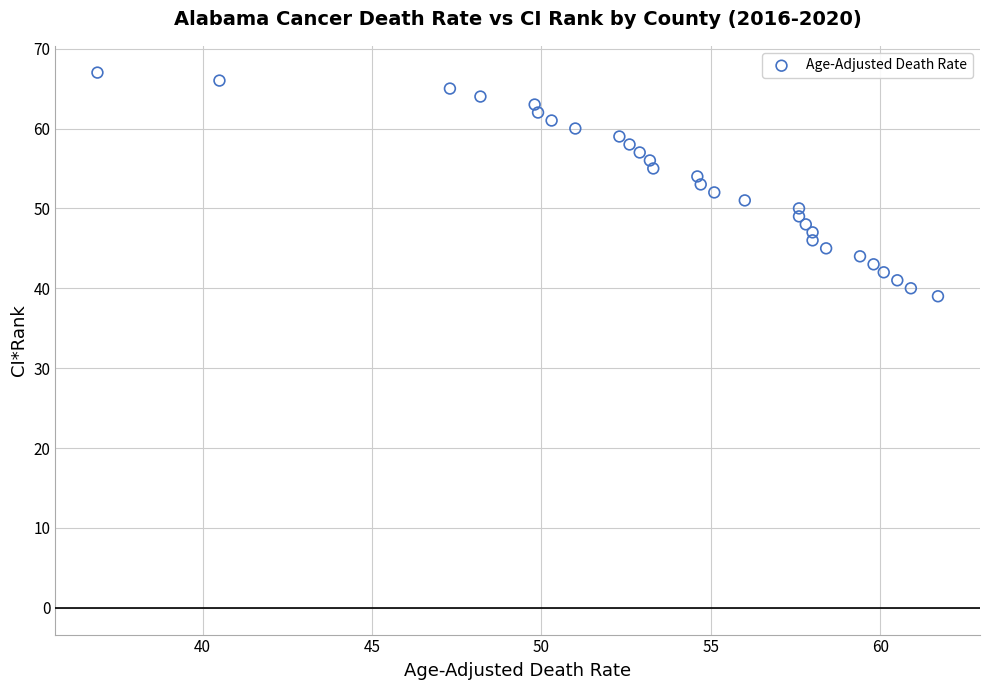

What is the range of Y values (max minus min)?

28